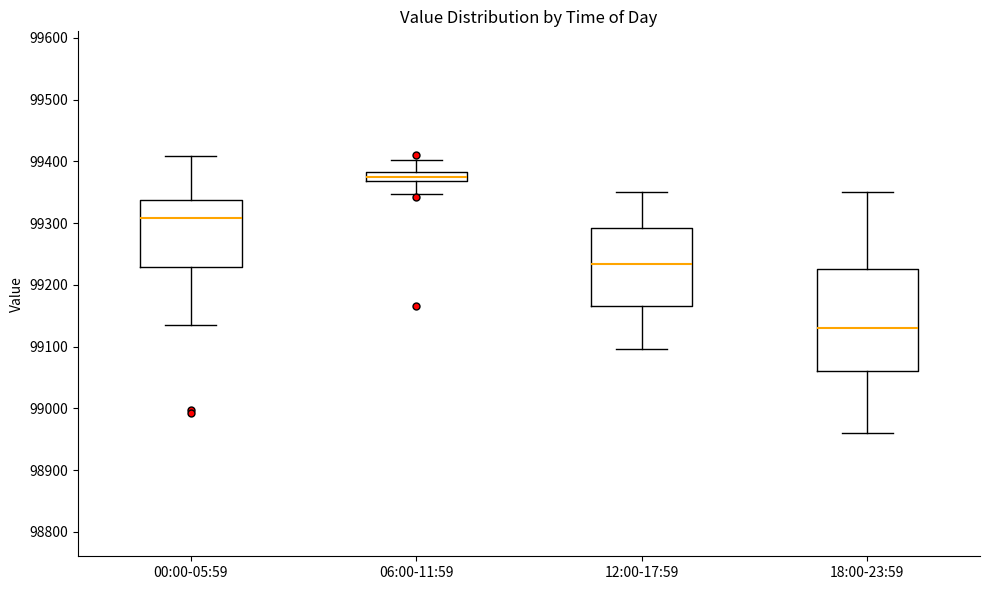

Reading left to right, read every box against the y-axis: the position of its median line, the range the box covers, and the ends of its whiskers. The values are not printed on the chart, so give them approximately, as read against the axis.

00:00-05:59: median 99310, box 99230 to 99340, whiskers 99130 to 99410
06:00-11:59: median 99370 (inside the box), box 99370 to 99380, whiskers 99350 to 99400
12:00-17:59: median 99230, box 99170 to 99290, whiskers 99100 to 99350
18:00-23:59: median 99130, box 99060 to 99230, whiskers 98960 to 99350